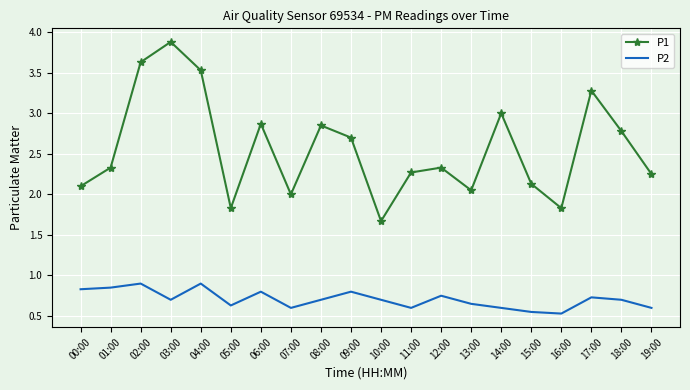

Rank the series by their maximum value, from highest to lowest.

P1, P2